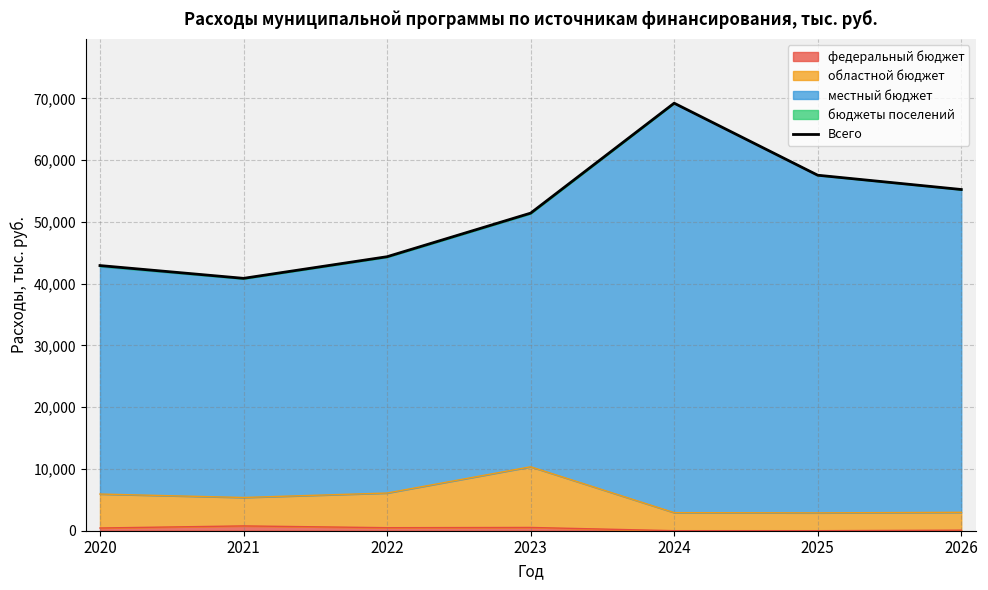

What is the value of the 5th point from the left?

69215.3